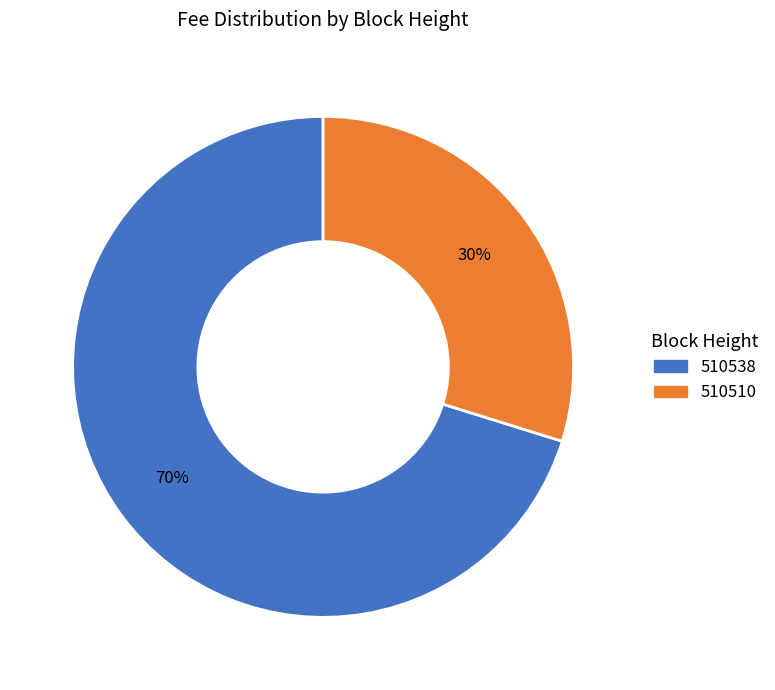

How many slices are in this pie chart?

2